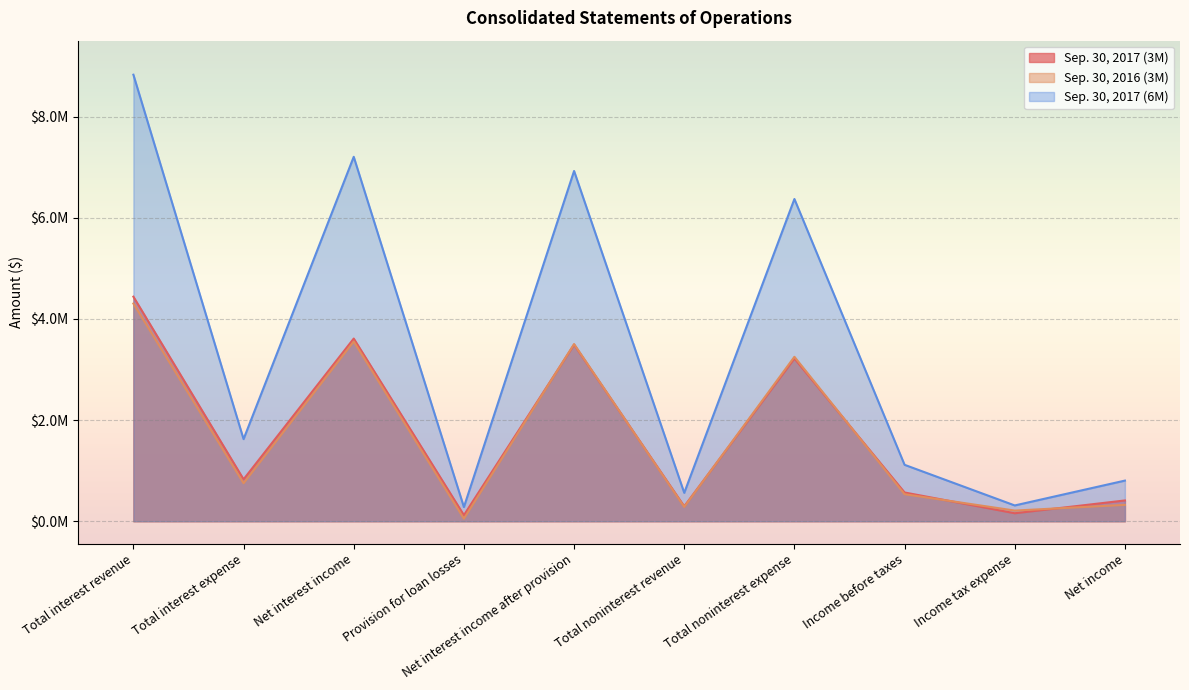

What is the sum of all Sep. 30, 2017 (6M) values?

34.0